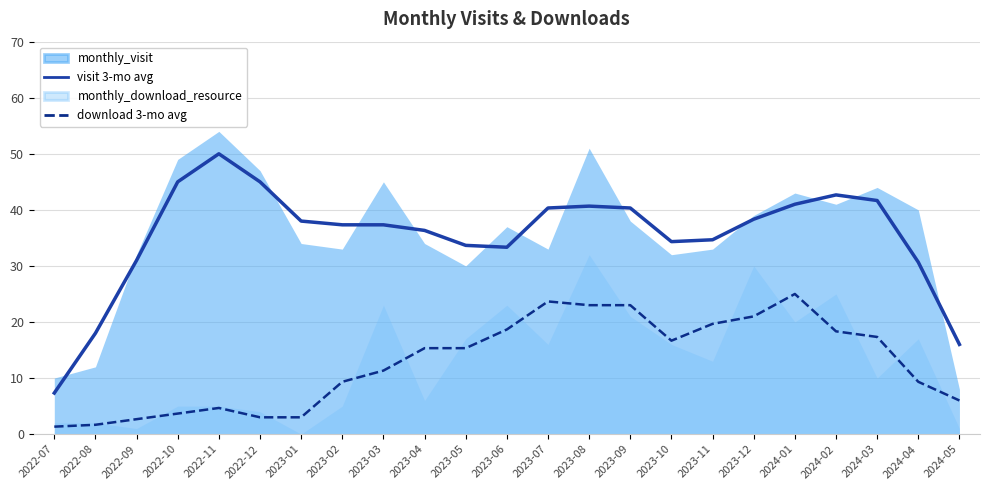

How many data points in download 3-mo avg are above 15?

12